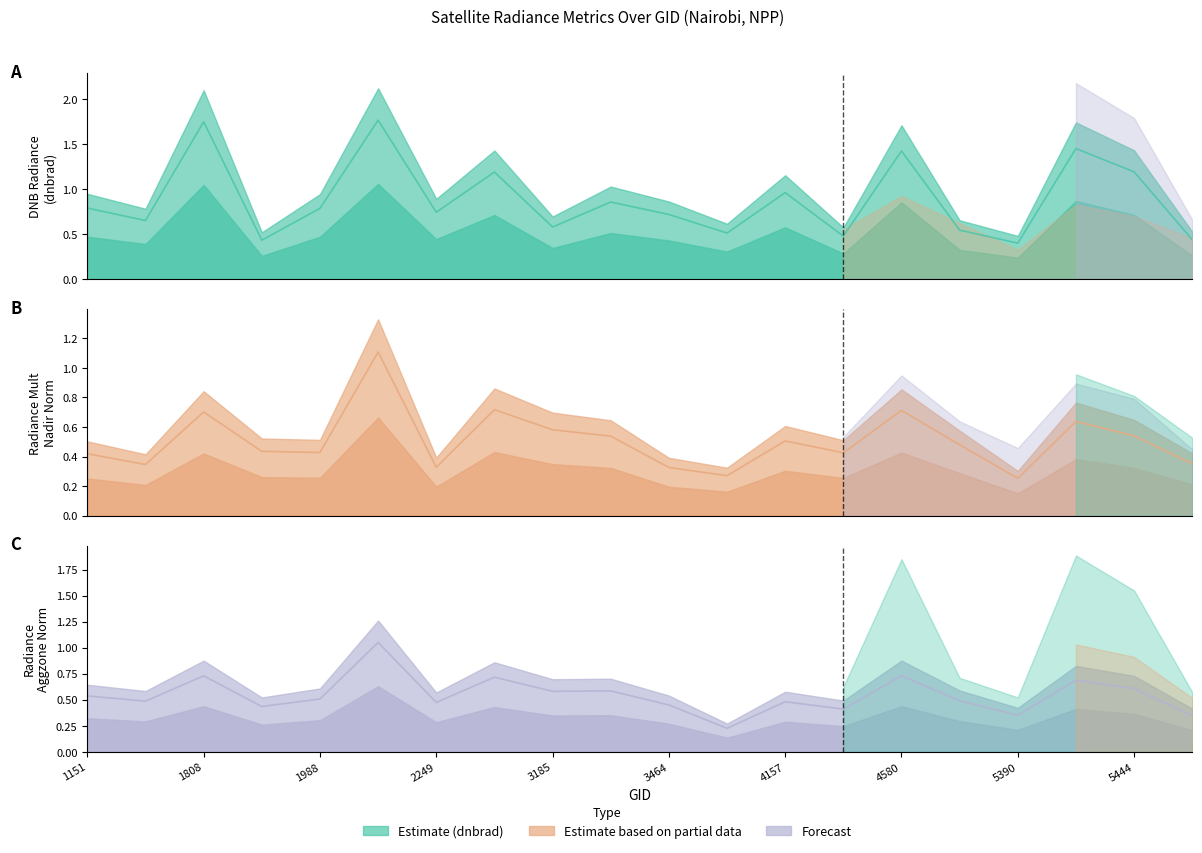

Between 4157 and 5723, which series saw the biggest shift?

dnbrad